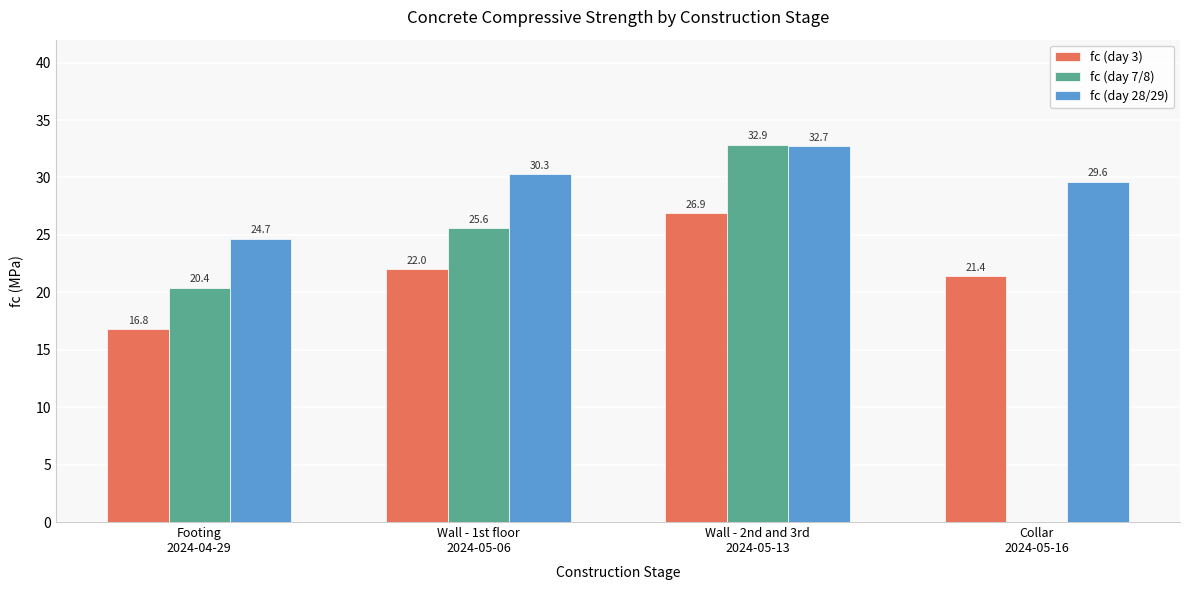

The fc (day 3) series shows 16.8 at Footing
2024-04-29. True or false?

True